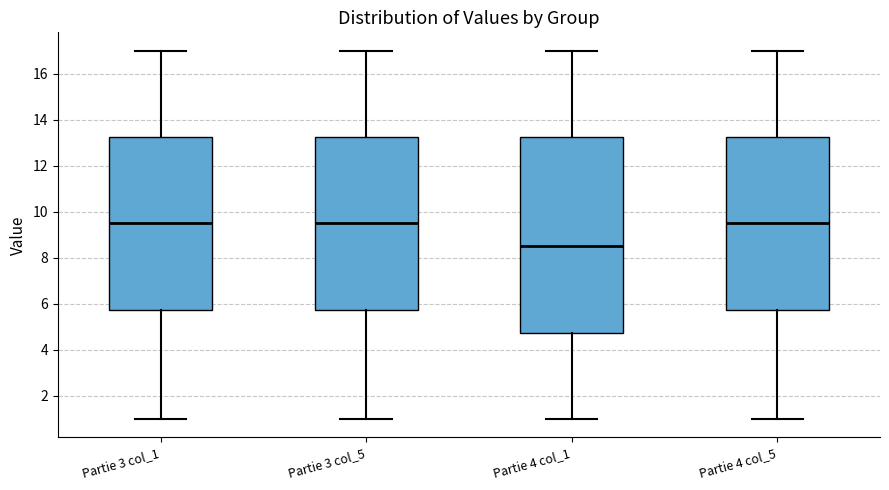

Where is the lower edge of the box for Partie 4 col_1 on the y-axis? The values are not printed on the chart, so give them approximately, as read against the axis.

4.8